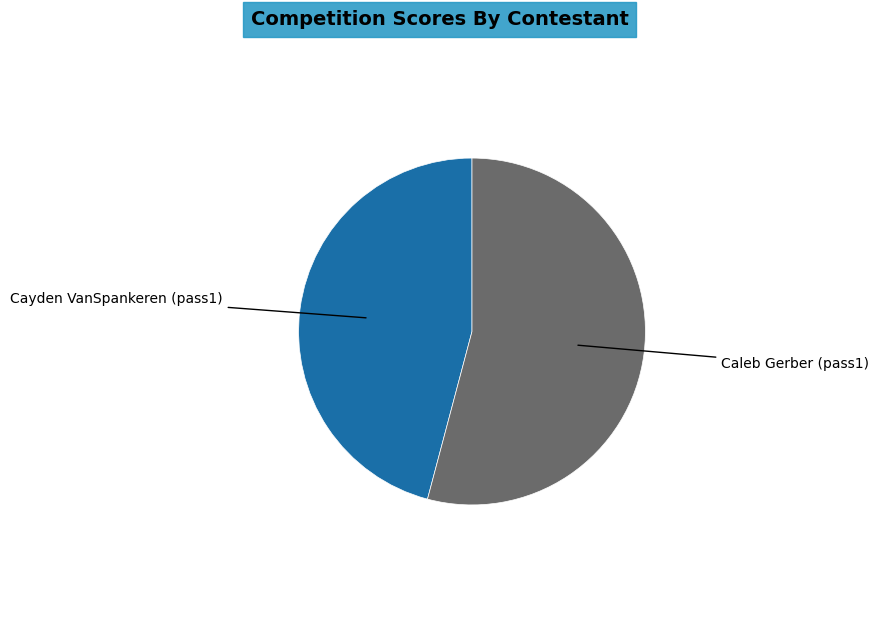

Does Cayden VanSpankeren (pass1) account for over 50% of the chart?

No